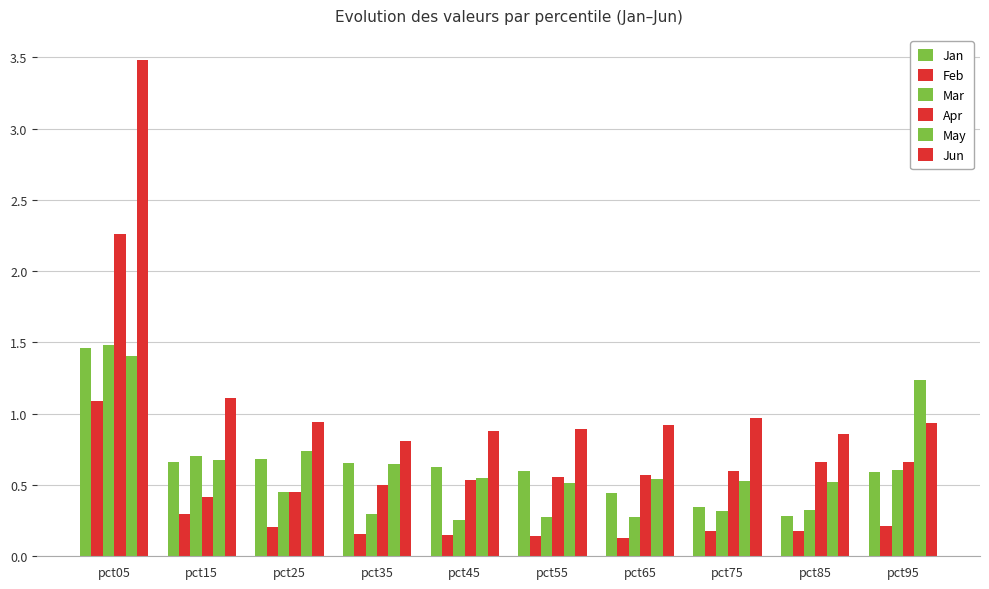

What is the sum of the Mar values at pct65 and pct35?

0.6